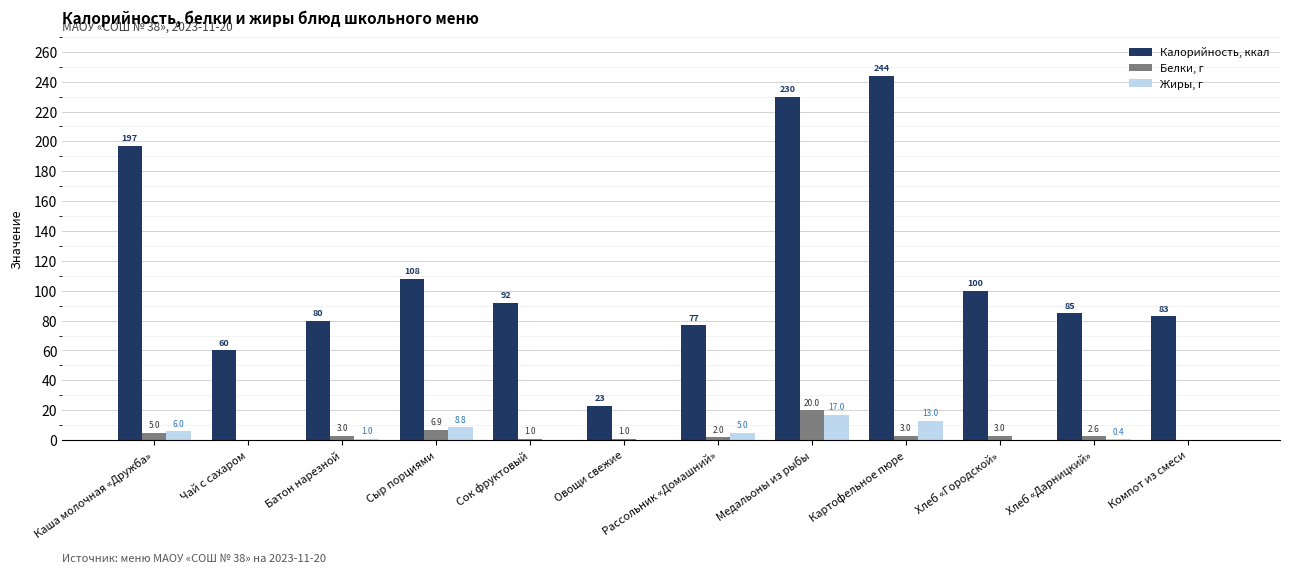

What is the difference between the Белки, г values at Картофельное пюре and Каша молочная «Дружба»?

2.0